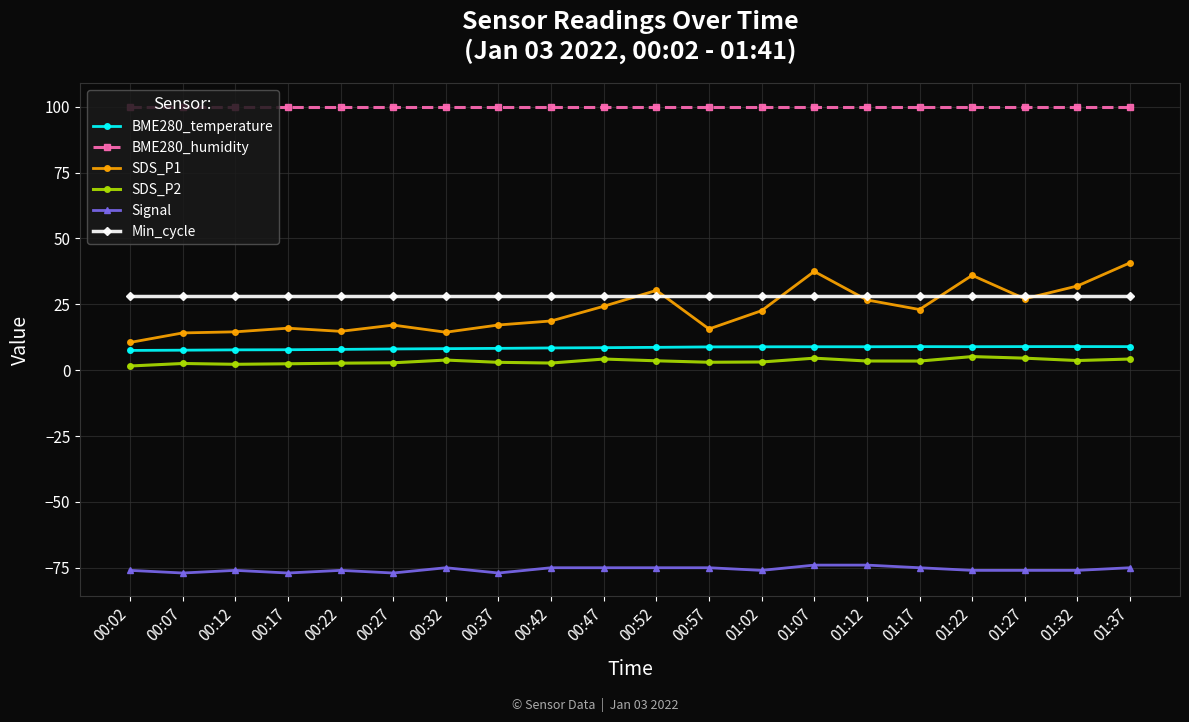

At 00:42, list the series in order from smallest to largest.

Signal, SDS_P2, BME280_temperature, SDS_P1, Min_cycle, BME280_humidity